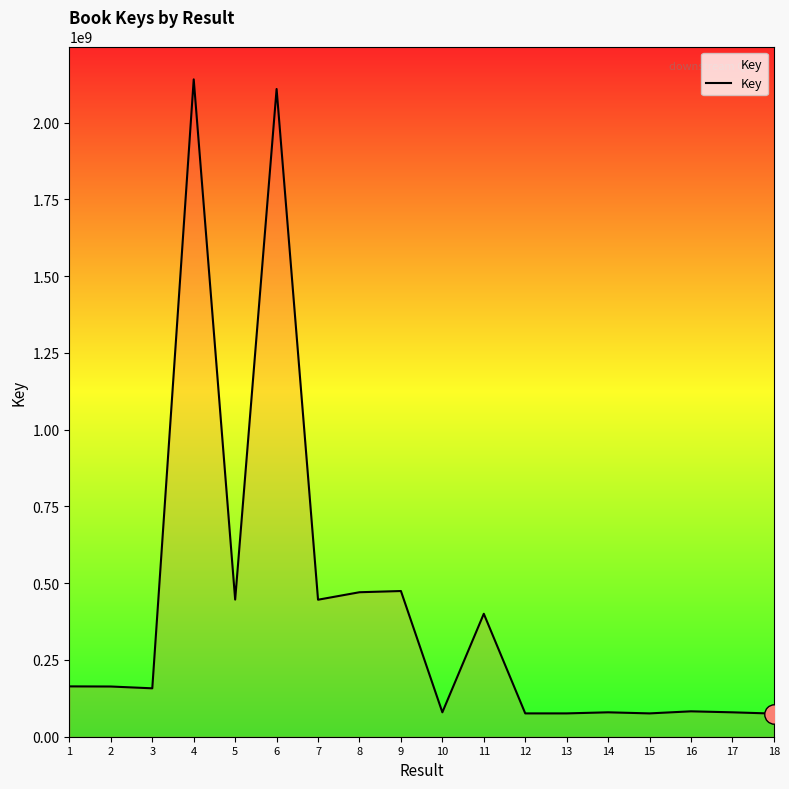

Reading right to left, what are all the values shown in this chart?

75302863	79472072	82688583	75976225	79472066	75973722	75975286	400385526	79472145	474460317	470495719	446129108	2109223815	446588520	2140567401	157632992	163494920	163915215